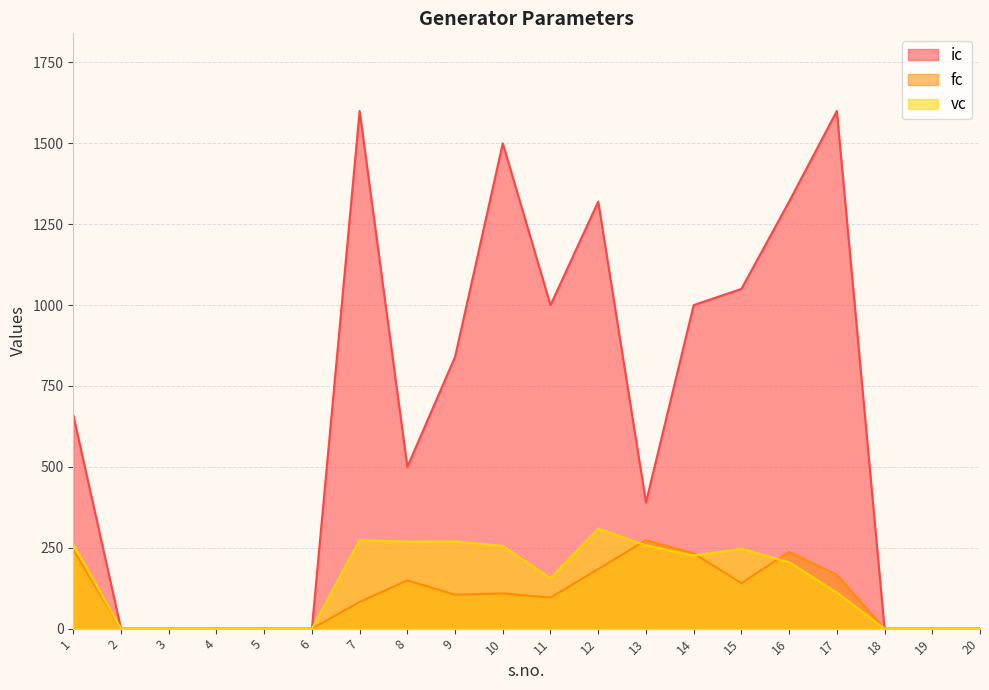

What are all the series names shown in the legend?

ic, fc, vc